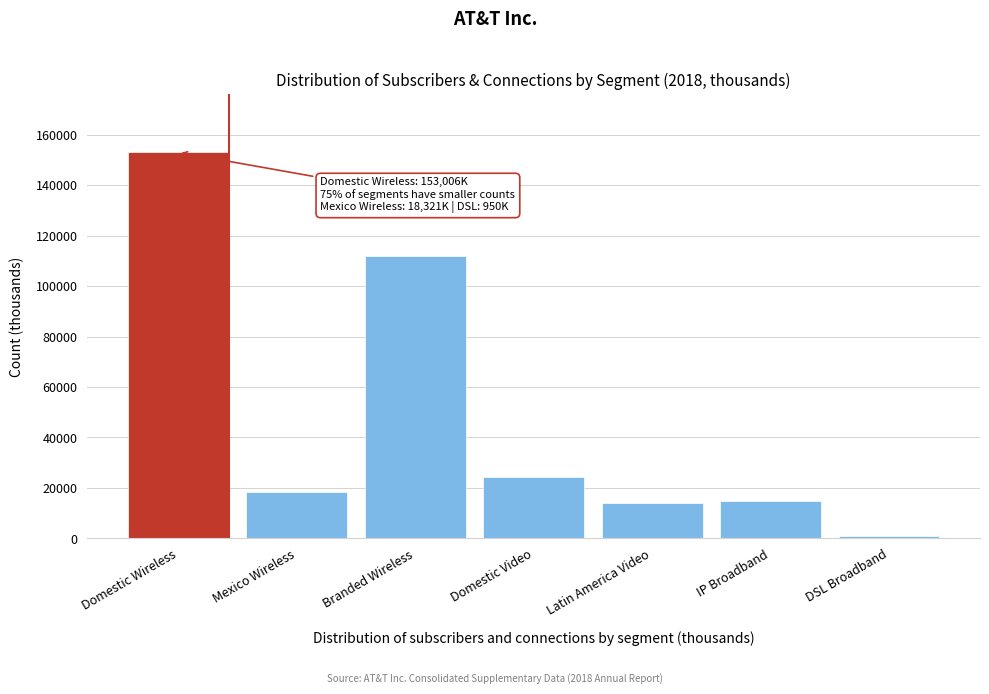

Reading right to left, what are all the values shown in this chart?

DSL Broadband=950	IP Broadband=14751	Latin America Video=13838	Domestic Video=24517	Branded Wireless=111958	Mexico Wireless=18321	Domestic Wireless=153006